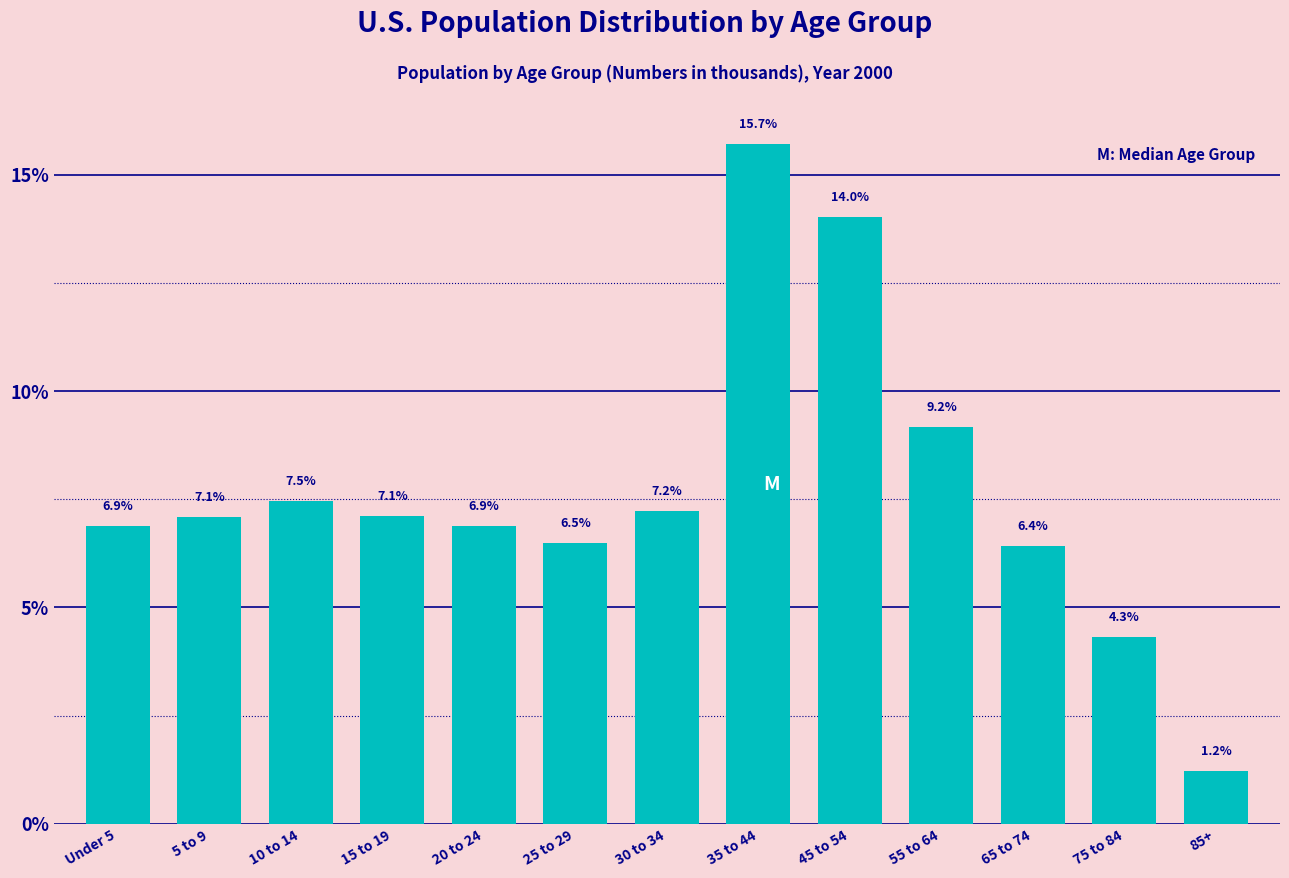

Reading left to right, what are all the values shown in this chart?

6.9	7.1	7.5	7.1	6.9	6.5	7.2	15.7	14.0	9.2	6.4	4.3	1.2